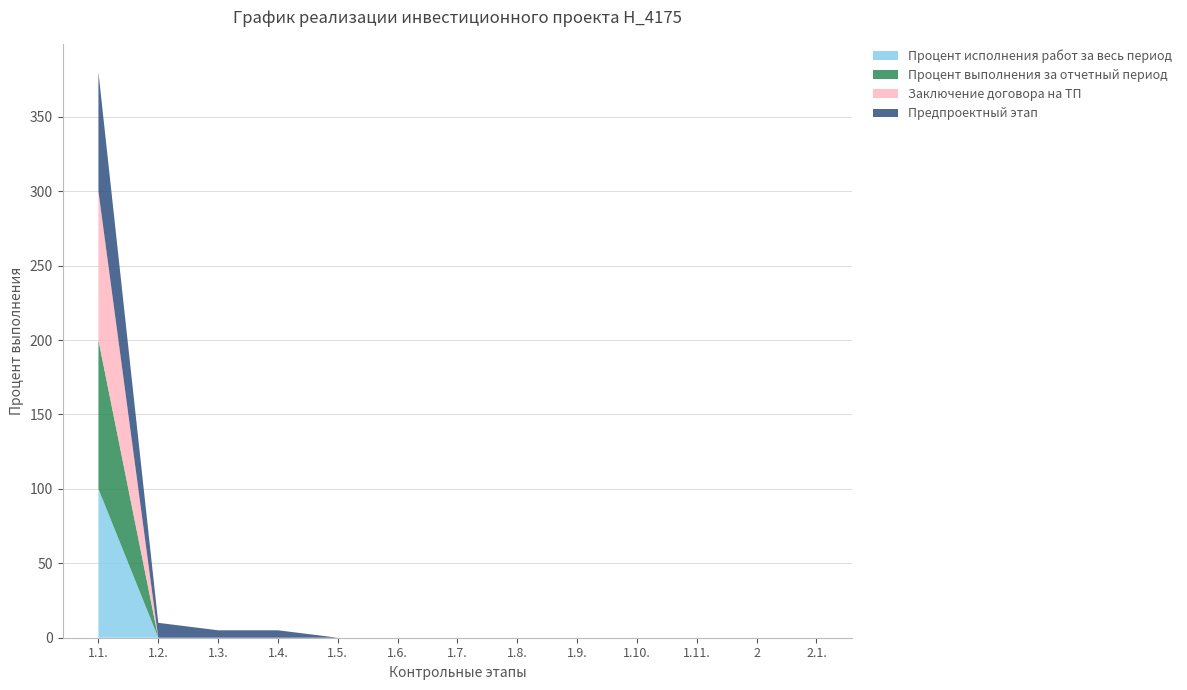

Reading left to right, list all the values displayed in this chart.

Процент исполнения работ за весь период: 1.1.=100	1.2.=0	1.3.=0	1.4.=0	1.5.=0	1.6.=0	1.7.=0	1.8.=0	1.9.=0	1.10.=0	1.11.=0	2=0	2.1.=0
Процент выполнения за отчетный период: 1.1.=100	1.2.=0	1.3.=0	1.4.=0	1.5.=0	1.6.=0	1.7.=0	1.8.=0	1.9.=0	1.10.=0	1.11.=0	2=0	2.1.=0
Заключение договора на ТП: 1.1.=100	1.2.=0	1.3.=0	1.4.=0	1.5.=0	1.6.=0	1.7.=0	1.8.=0	1.9.=0	1.10.=0	1.11.=0	2=0	2.1.=0
Предпроектный этап: 1.1.=80	1.2.=10	1.3.=5	1.4.=5	1.5.=0	1.6.=0	1.7.=0	1.8.=0	1.9.=0	1.10.=0	1.11.=0	2=0	2.1.=0